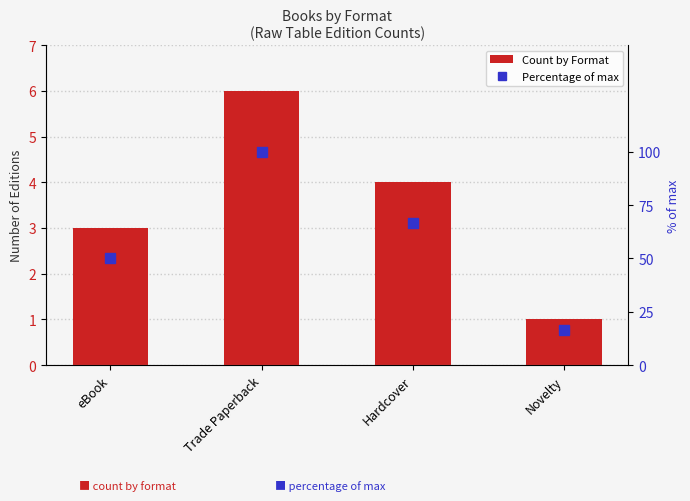

How many series are shown in this chart?

2